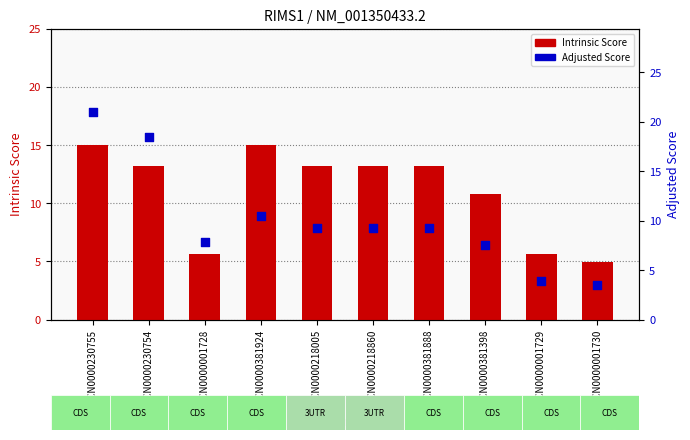

Which series contains the lowest Y value?

Adjusted Score